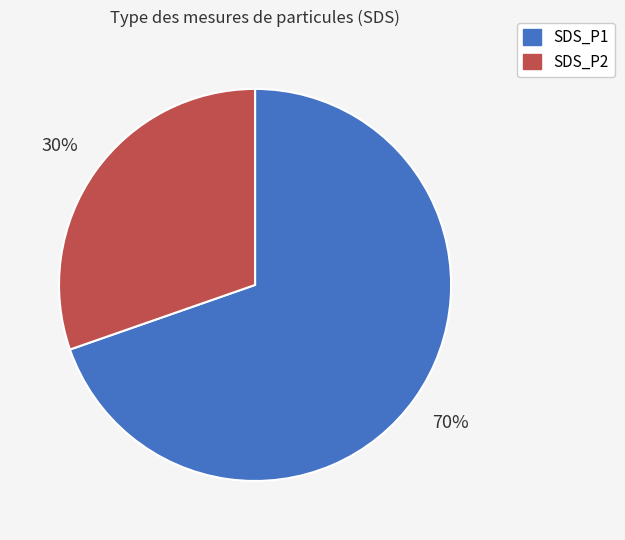

The SDS_P1 slice represents 62% of the pie. True or false?

False